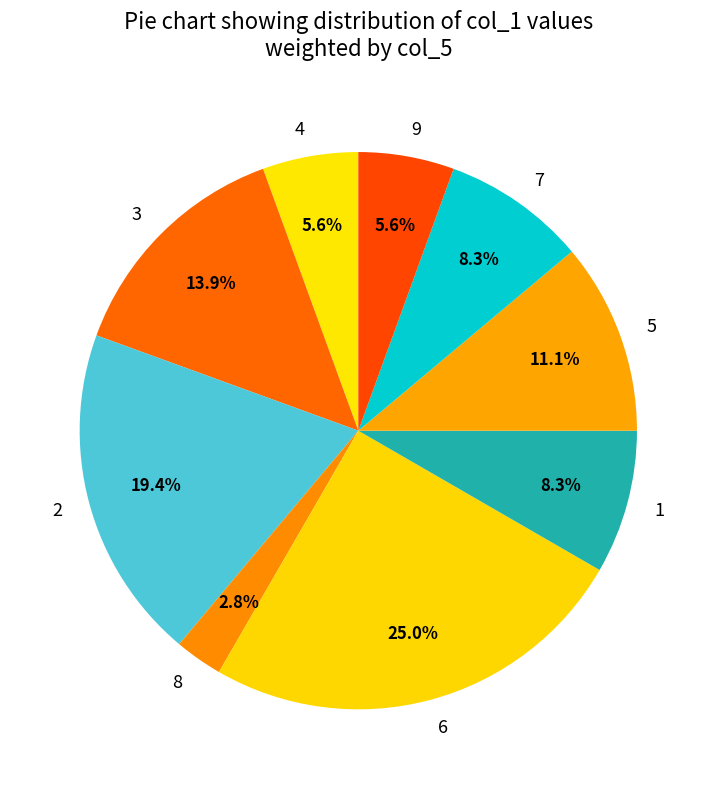

How many slices are in this pie chart?

9